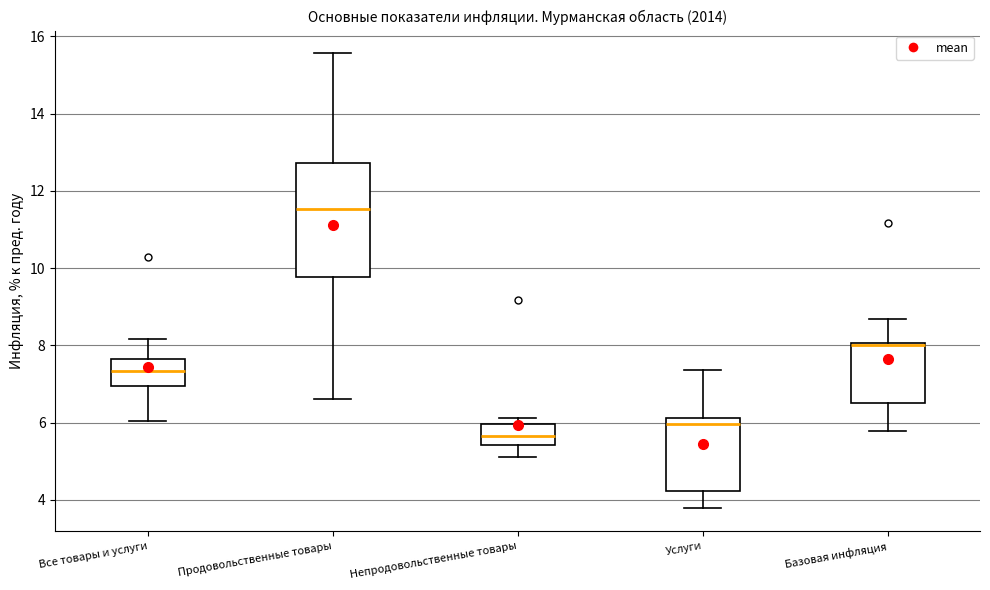

Which box's median line is the lowest?

Непродовольственные товары